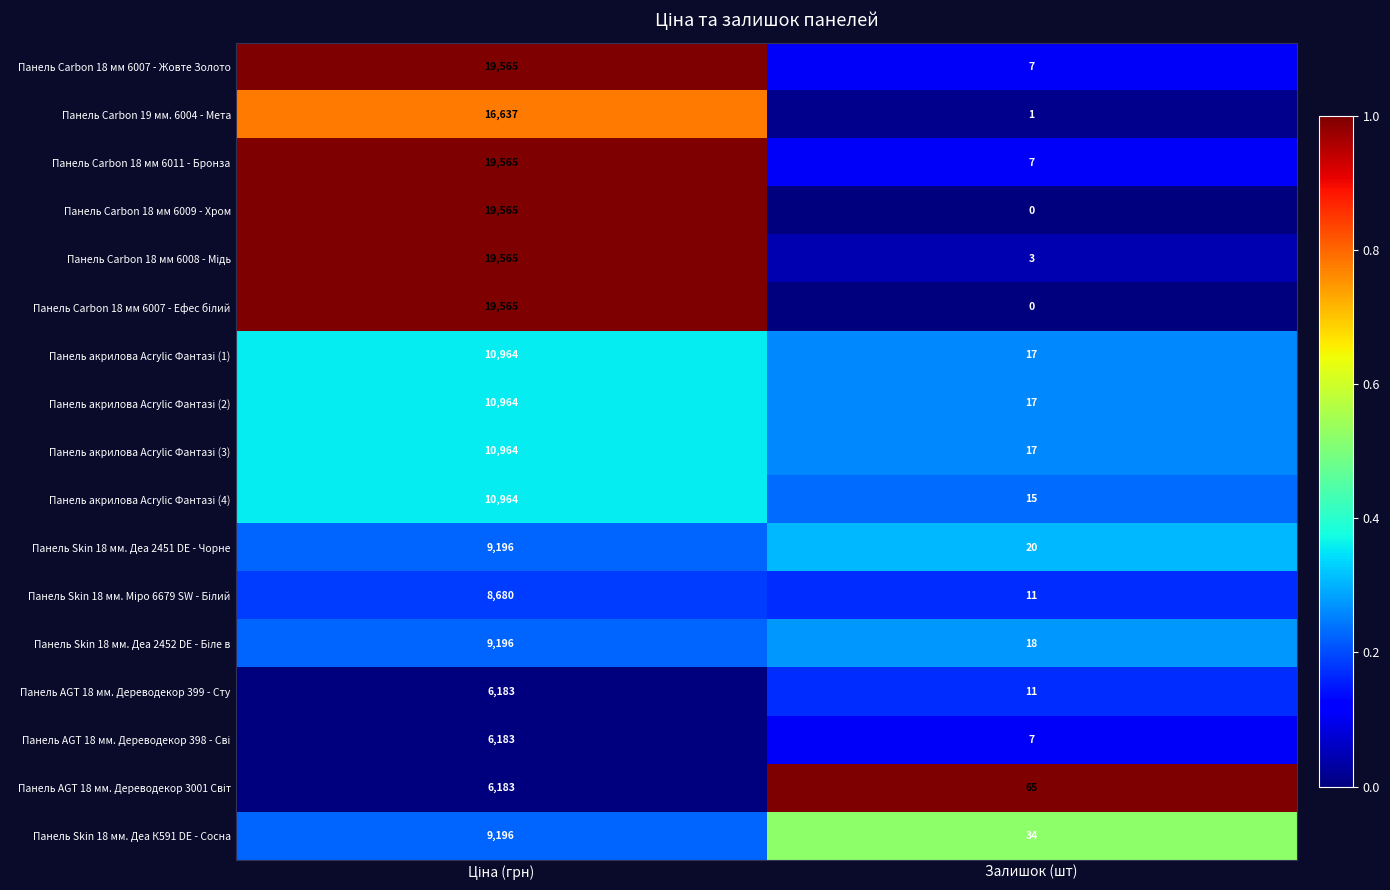

What is the difference between the maximum and minimum values in the Панель Carbon 18 мм 6007 - Жовте Золото series?

19558